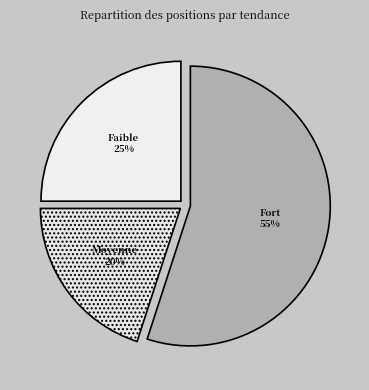

How many segments does this pie chart have?

3